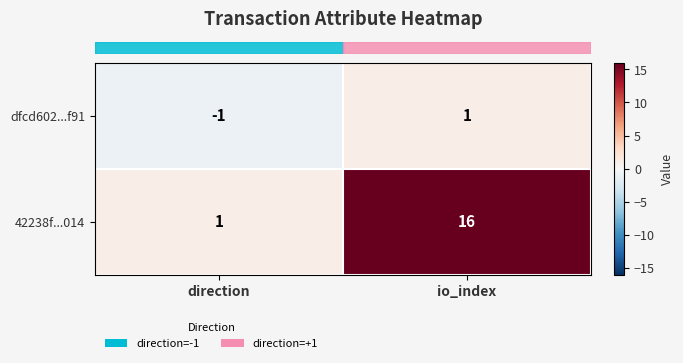

At which category is the sum across all series the highest?

io_index